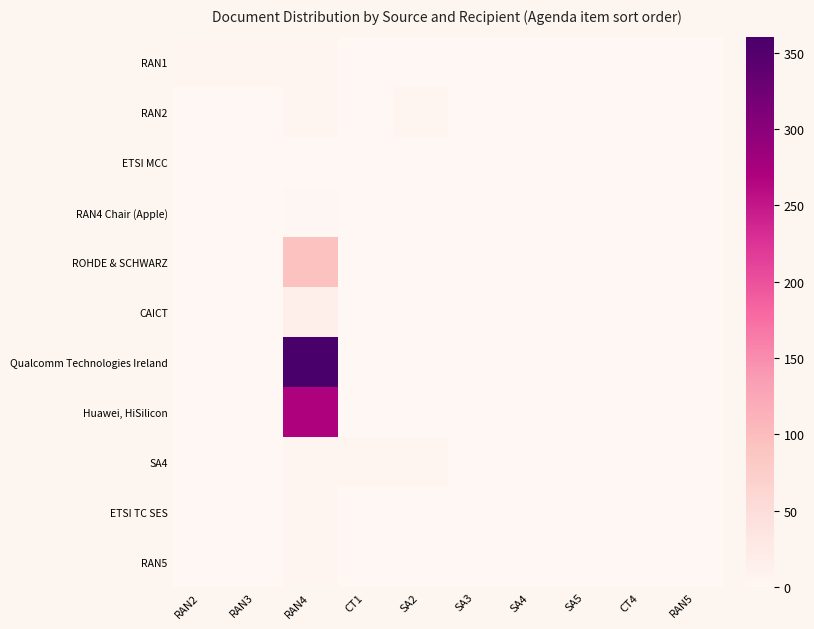

Reading left to right, list all the values displayed in this chart.

RAN1: RAN2=3	RAN3=3	RAN4=3	CT1=0	SA2=0	SA3=0	SA4=0	SA5=0	CT4=0	RAN5=0
RAN2: RAN2=0	RAN3=0	RAN4=3	CT1=0	SA2=3	SA3=0	SA4=0	SA5=0	CT4=0	RAN5=0
ETSI MCC: RAN2=0	RAN3=0	RAN4=0	CT1=0	SA2=0	SA3=0	SA4=0	SA5=0	CT4=0	RAN5=0
RAN4 Chair (Apple): RAN2=0	RAN3=0	RAN4=2	CT1=0	SA2=0	SA3=0	SA4=0	SA5=0	CT4=0	RAN5=0
ROHDE & SCHWARZ: RAN2=0	RAN3=0	RAN4=93	CT1=0	SA2=0	SA3=0	SA4=0	SA5=0	CT4=0	RAN5=0
CAICT: RAN2=0	RAN3=0	RAN4=16	CT1=0	SA2=0	SA3=0	SA4=0	SA5=0	CT4=0	RAN5=0
Qualcomm Technologies Ireland: RAN2=0	RAN3=0	RAN4=360	CT1=0	SA2=0	SA3=0	SA4=0	SA5=0	CT4=0	RAN5=0
Huawei, HiSilicon: RAN2=0	RAN3=0	RAN4=269	CT1=0	SA2=0	SA3=0	SA4=0	SA5=0	CT4=0	RAN5=0
SA4: RAN2=0	RAN3=0	RAN4=3	CT1=3	SA2=3	SA3=0	SA4=0	SA5=0	CT4=0	RAN5=0
ETSI TC SES: RAN2=0	RAN3=0	RAN4=3	CT1=0	SA2=0	SA3=0	SA4=0	SA5=0	CT4=0	RAN5=0
RAN5: RAN2=0	RAN3=0	RAN4=3	CT1=0	SA2=0	SA3=0	SA4=0	SA5=0	CT4=0	RAN5=0